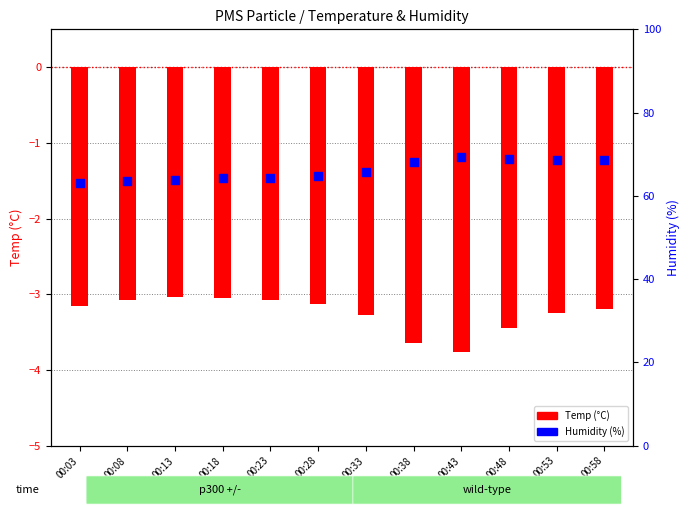

What are all the series names shown in the legend?

Temp (°C), Humidity (%)